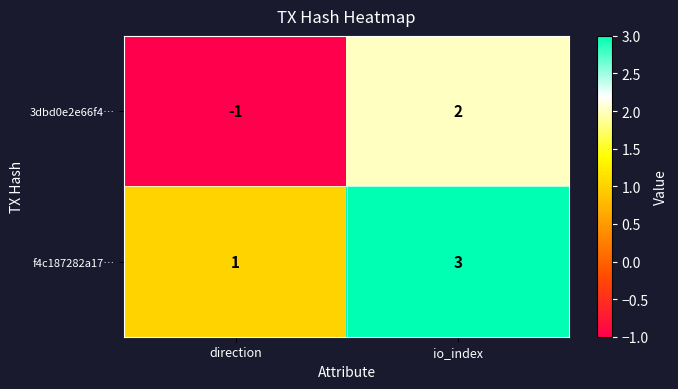

What is the difference between the maximum and minimum values in the 3dbd0e2e66f4… series?

3